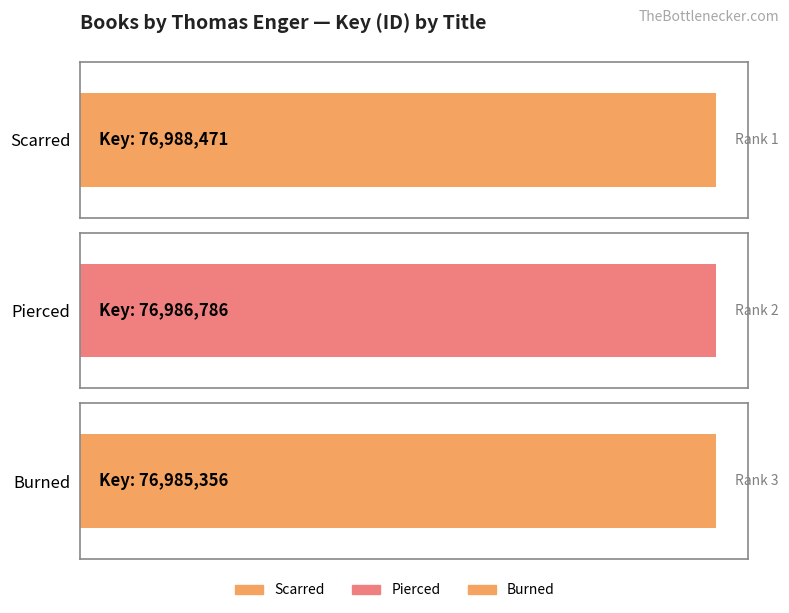

How many data points are less than 76986786?

1